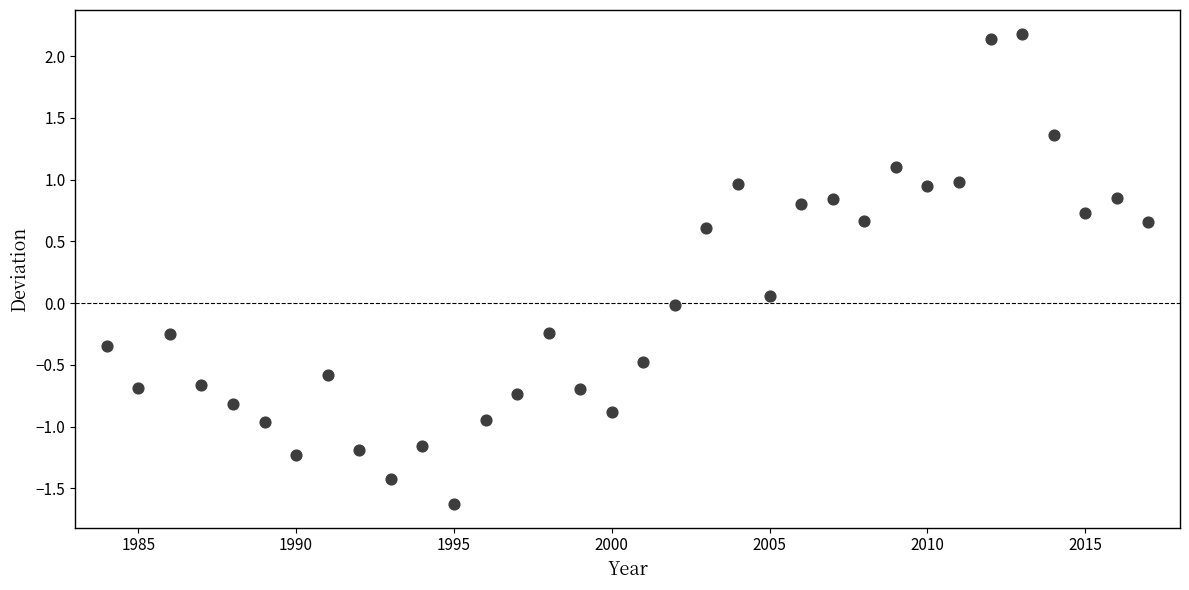

What is the range of X values (max minus min)?

33.0